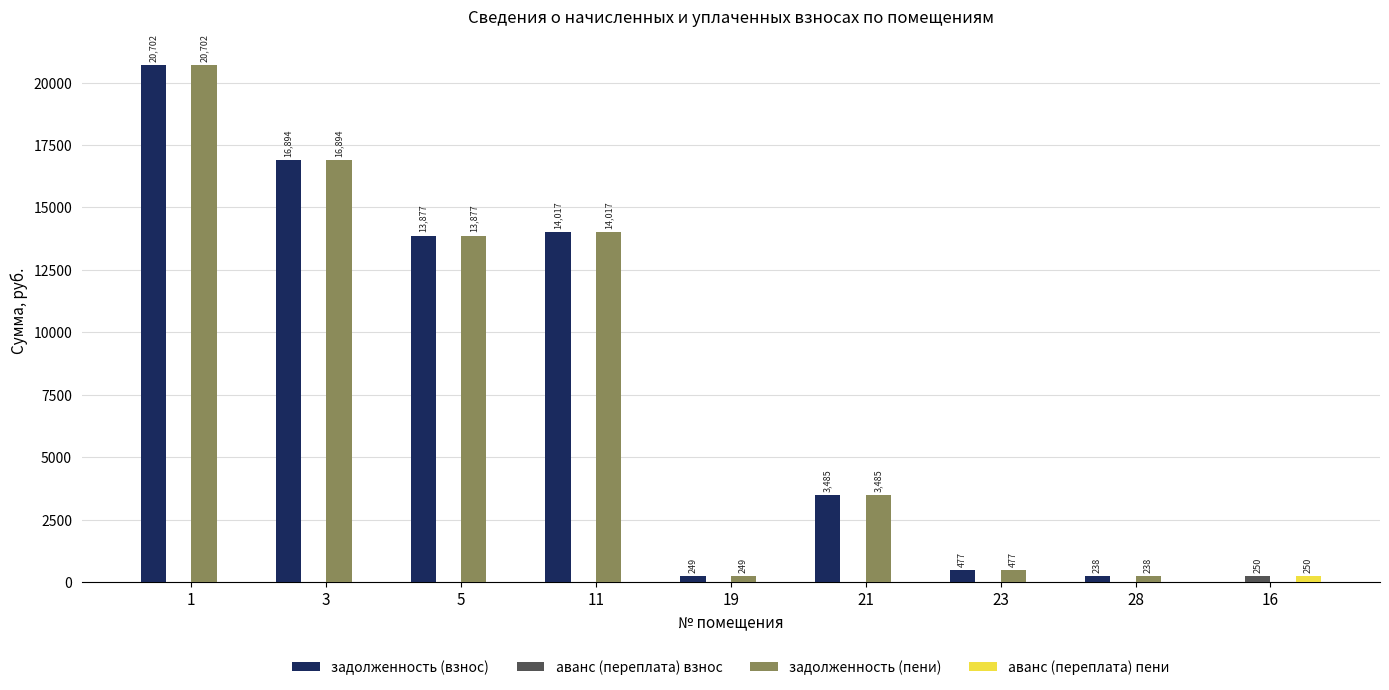

Is the value of задолженность (взнос) at 21 greater than the value of аванс (переплата) пени at 11?

Yes